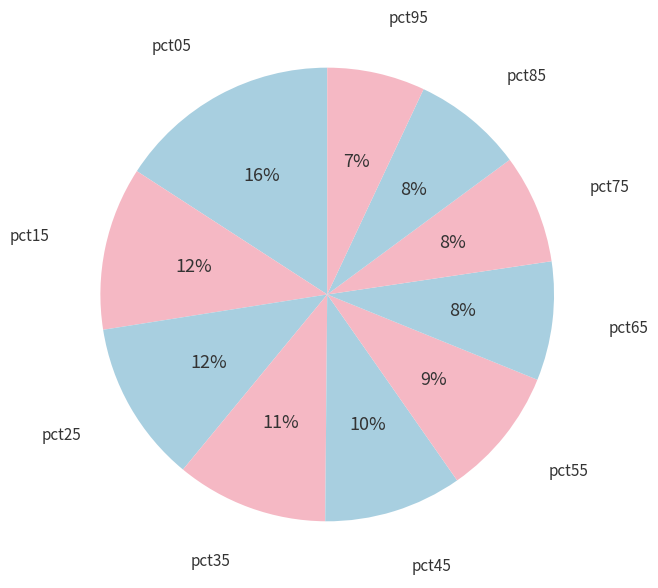

To the nearest percent, what is the average slice percentage?

10%